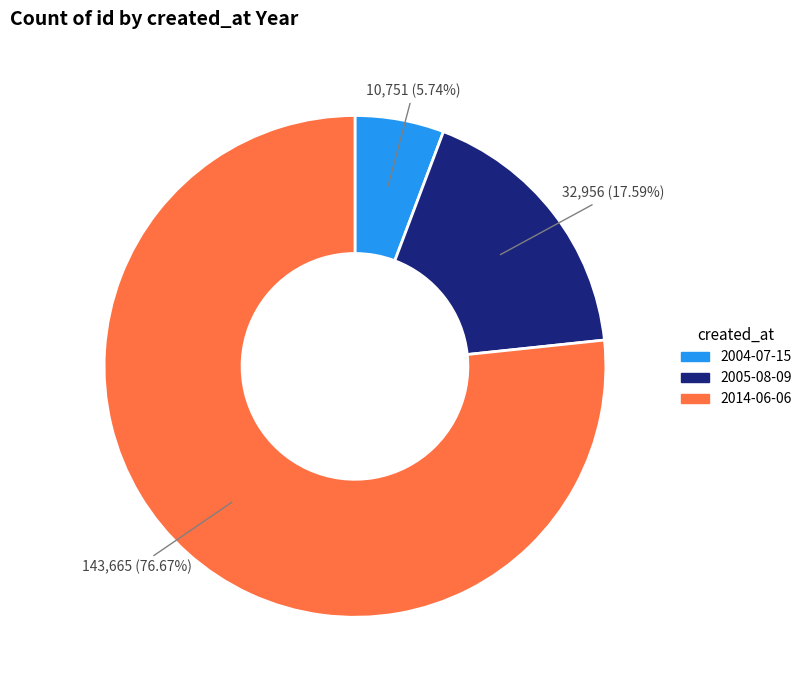

Which category has the biggest portion of the pie?

2014-06-06